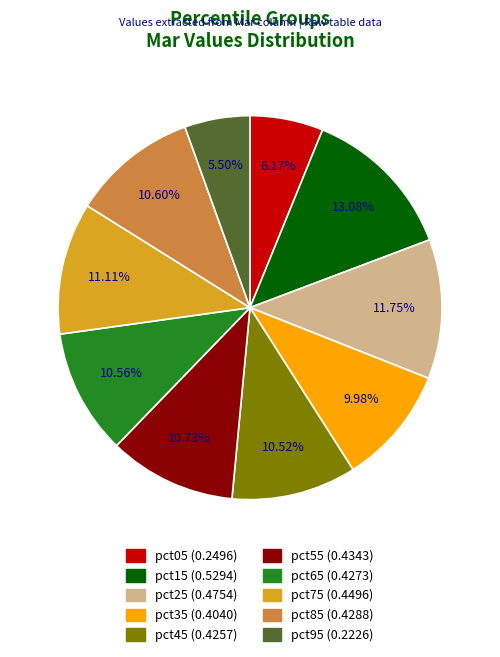

How many segments does this pie chart have?

10